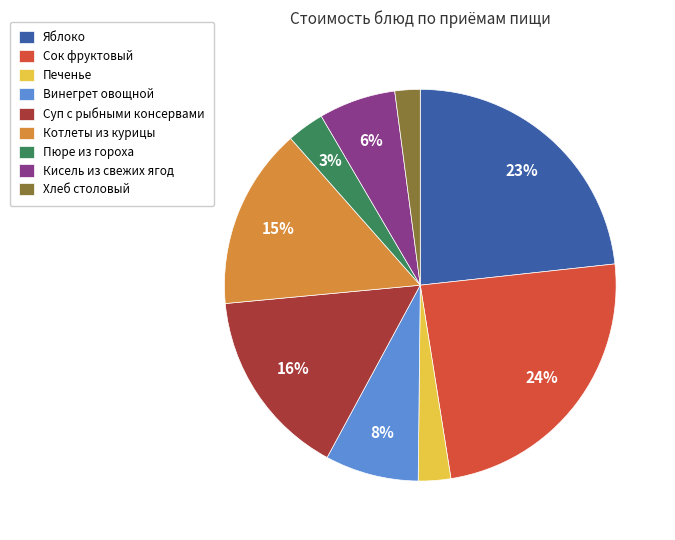

Which has a higher value, Винегрет овощной or Сок фруктовый?

Сок фруктовый